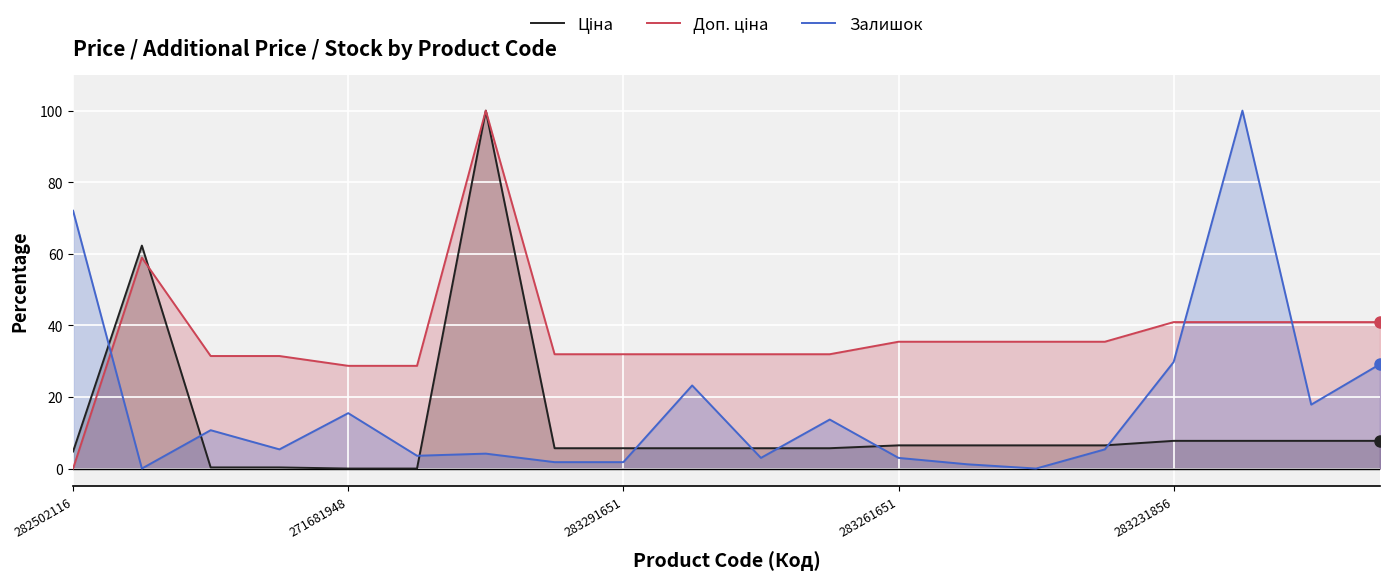

What position from the right is 5?

15